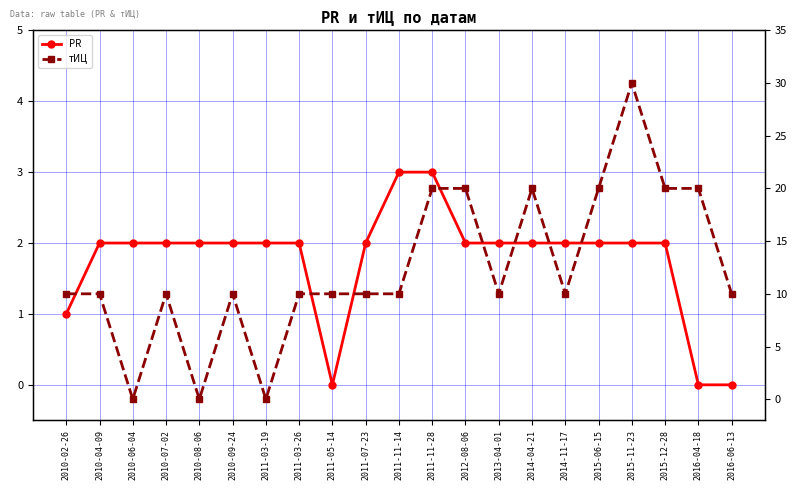

Rank the series by their maximum value, from lowest to highest.

PR, тИЦ